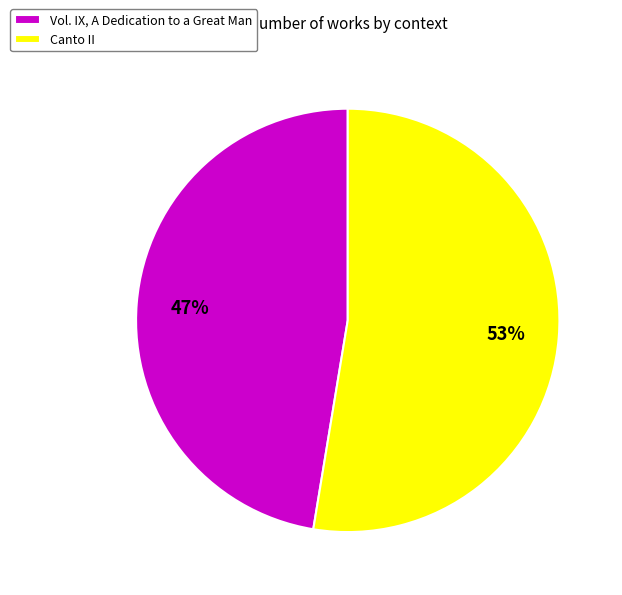

To the nearest percent, what percentage of the pie is Canto II?

53%